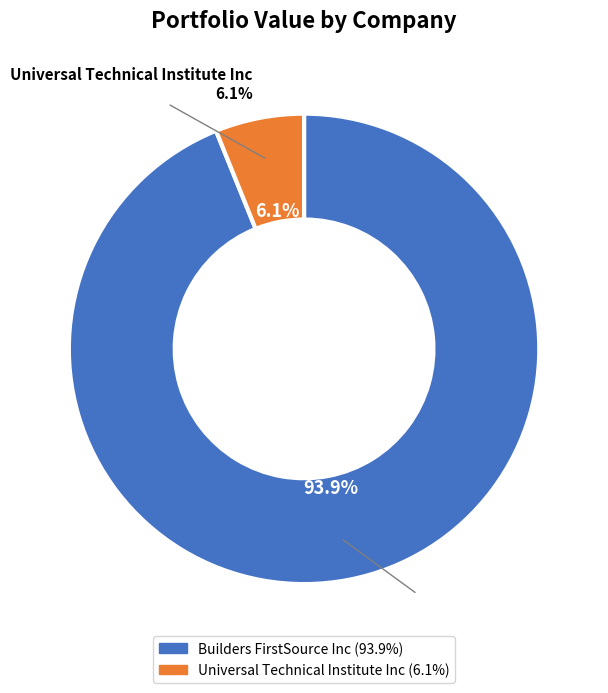

How many segments does this pie chart have?

2